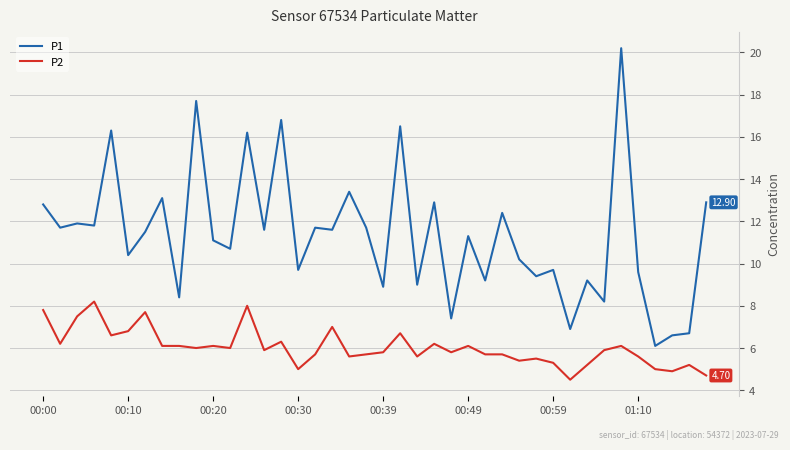

True or false: P2 and P1 intersect in this chart.

False